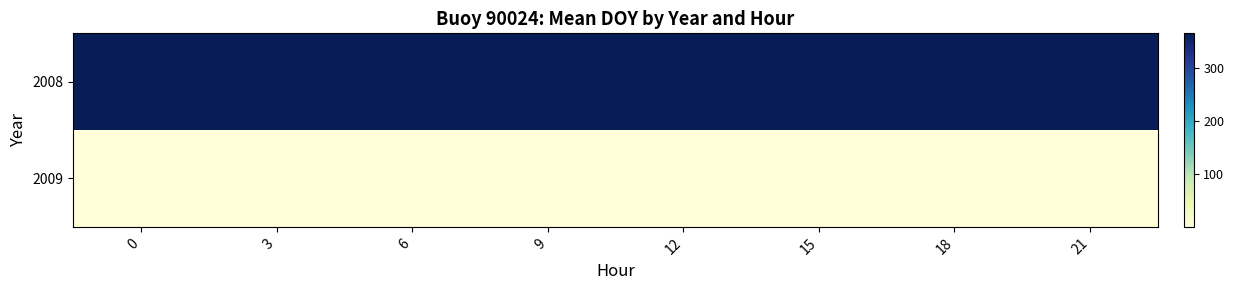

Reading left to right, transcribe all the data shown in this chart.

2008: 0=365.1	3=365.2	6=365.4	9=365.5	12=365.6	15=365.8	18=365.9	21=366.0
2009: 0=1.0	3=1.1	6=1.2	9=1.4	12=1.5	15=1.6	18=1.8	21=1.9